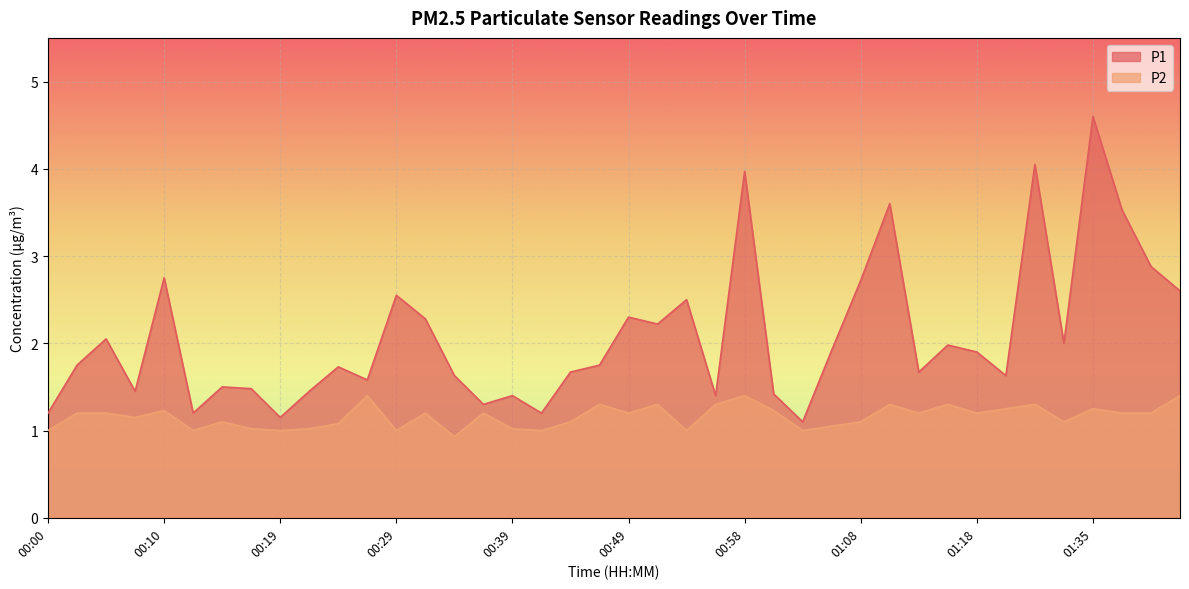

True or false: P2 and P1 intersect in this chart.

False